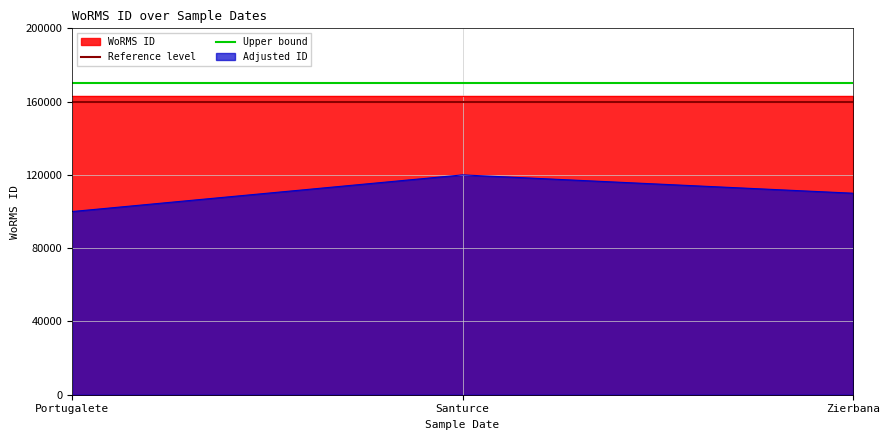

What is the label of the 3rd point from the left?

Zierbana